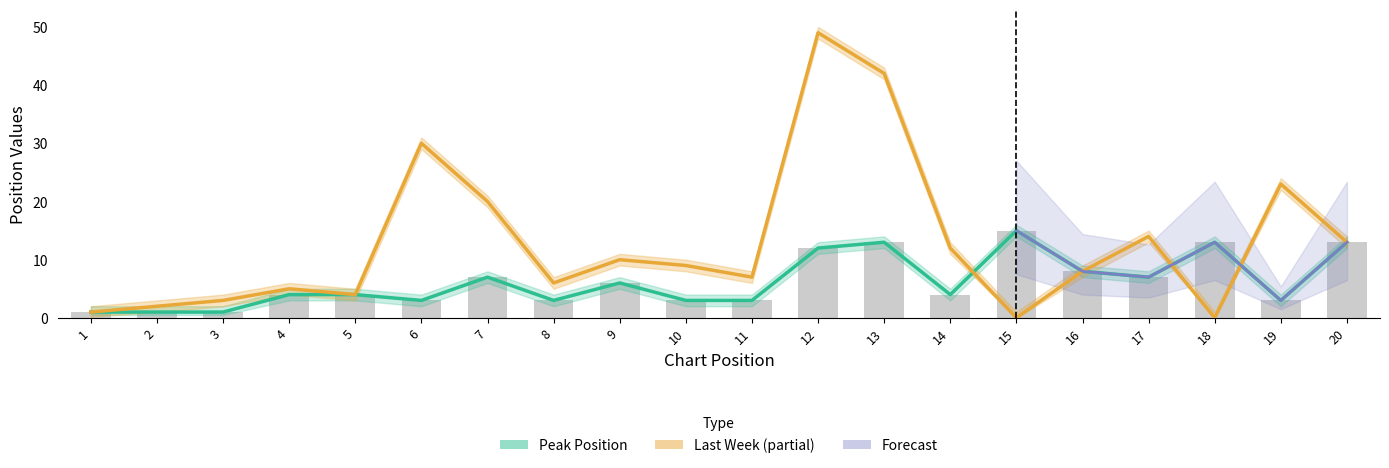

What is the difference between the highest and lowest values at 6?

27